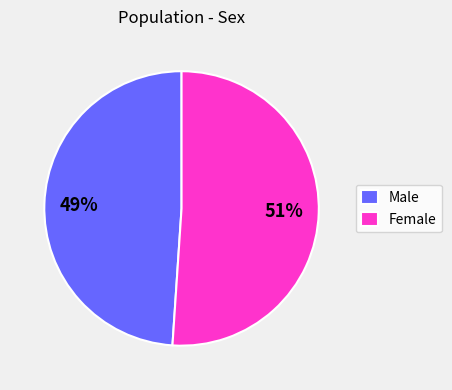

Is it true that Female is 51% of the pie?

True